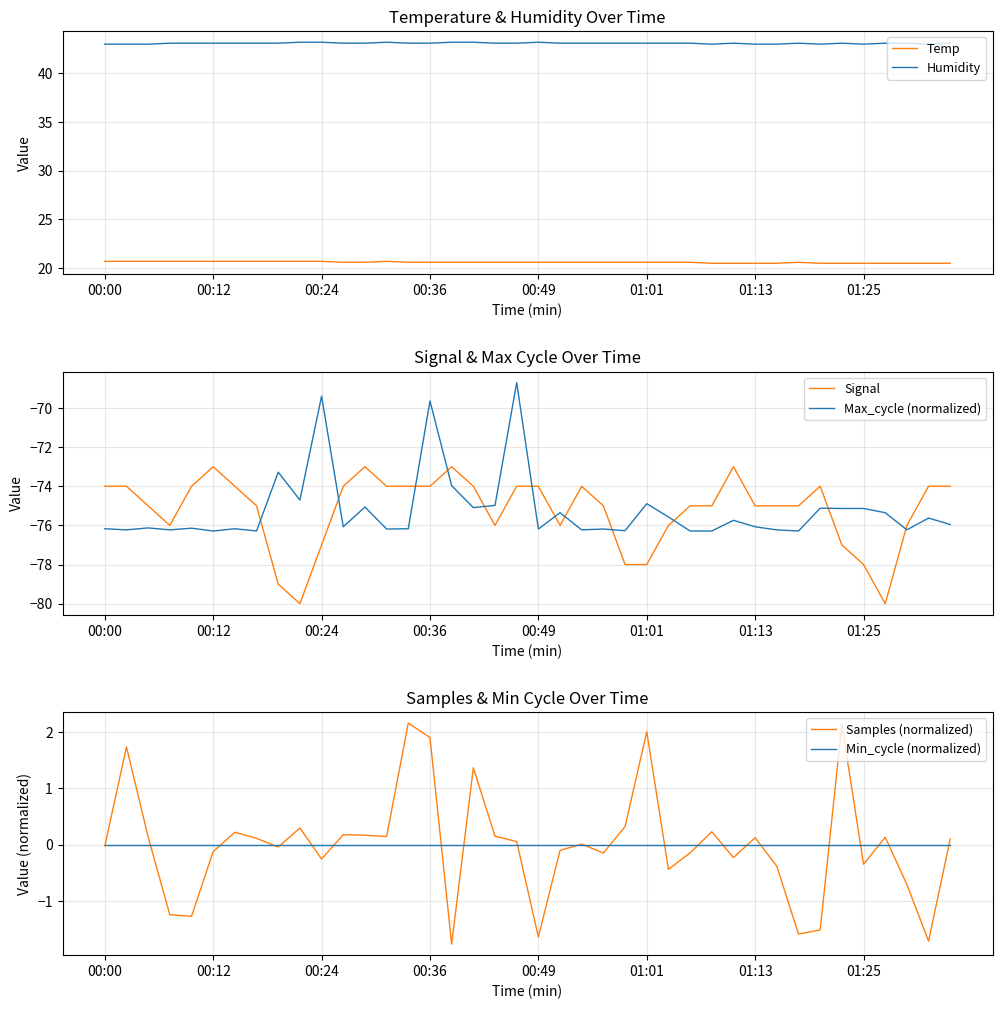

At how many categories does at least one series exceed 32?

40